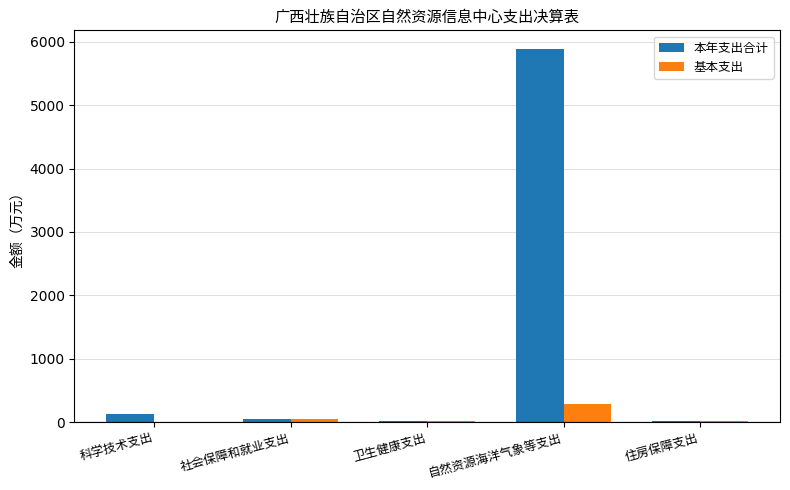

What is the sum of the 基本支出 values at 住房保障支出 and 卫生健康支出?

41.5